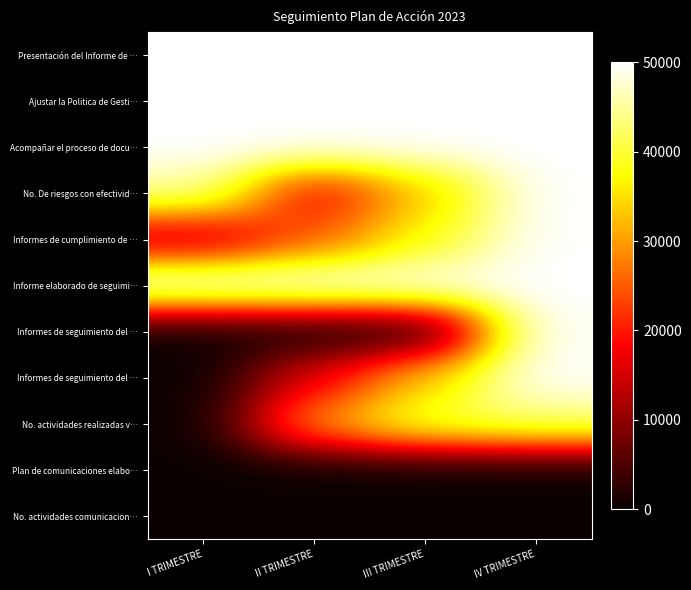

Which label corresponds to the smallest value in the chart?

I TRIMESTRE